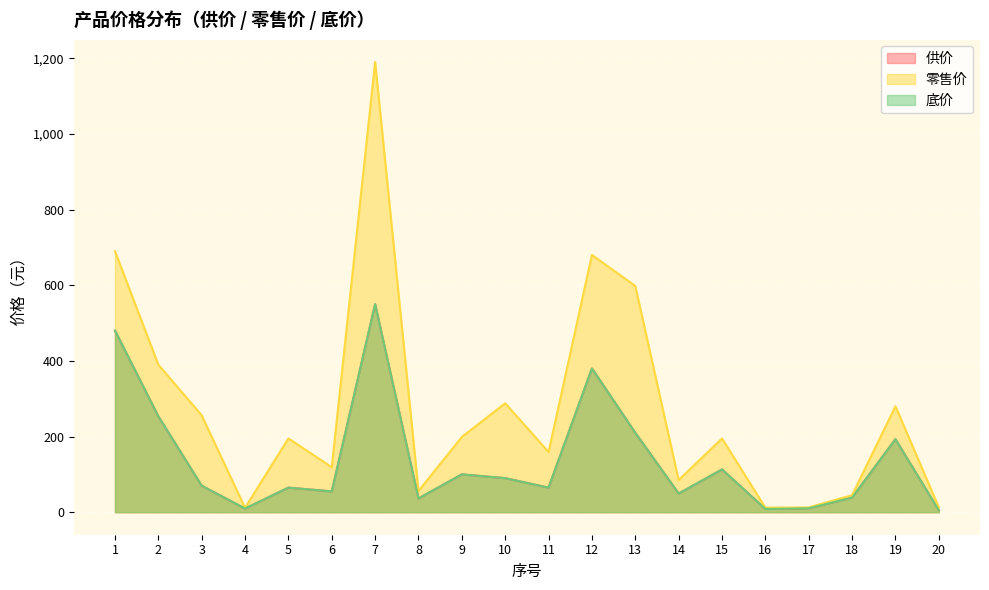

How many series are shown in this chart?

3